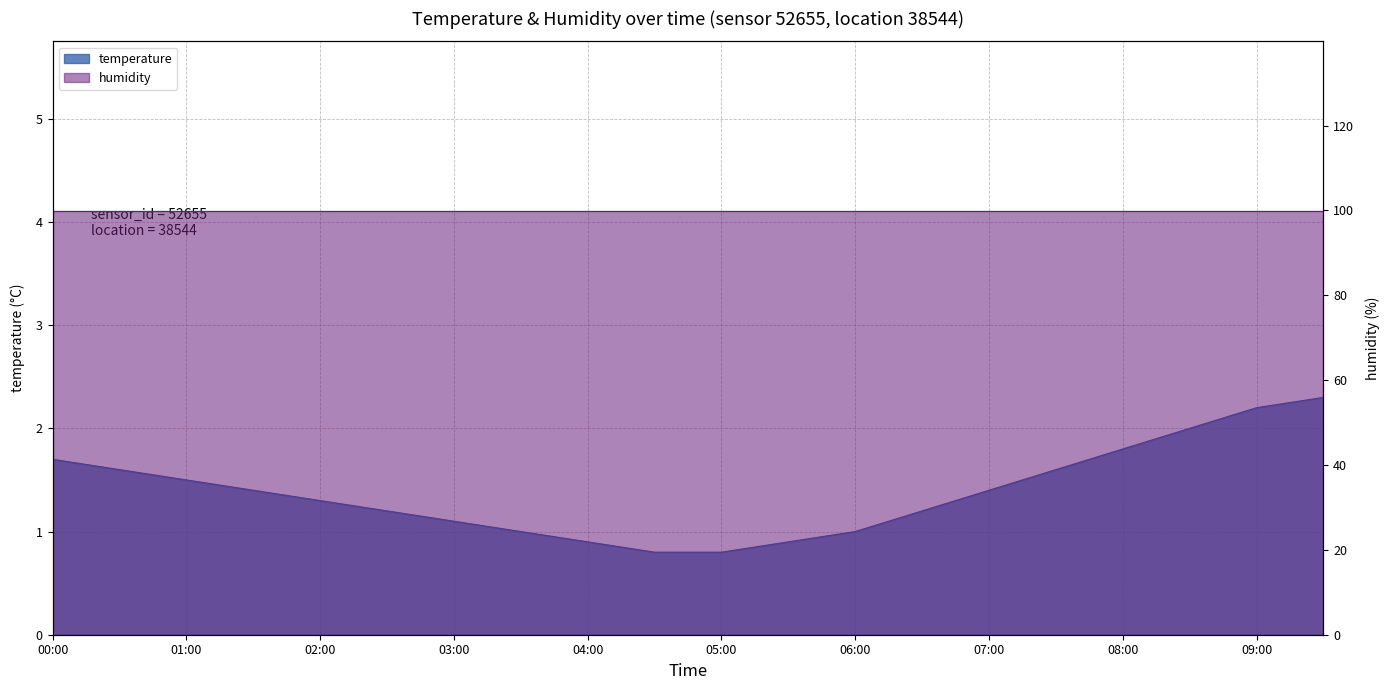

What is the label of the 17th point from the left?

08:00